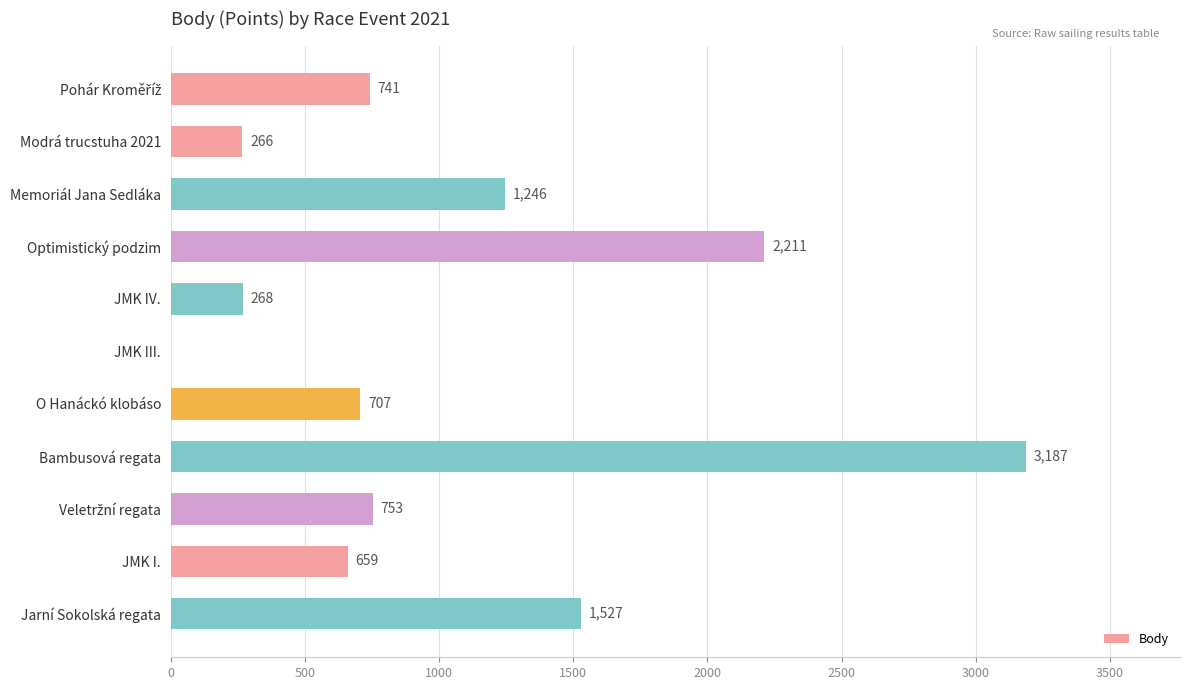

What is the sum of all values?

11565